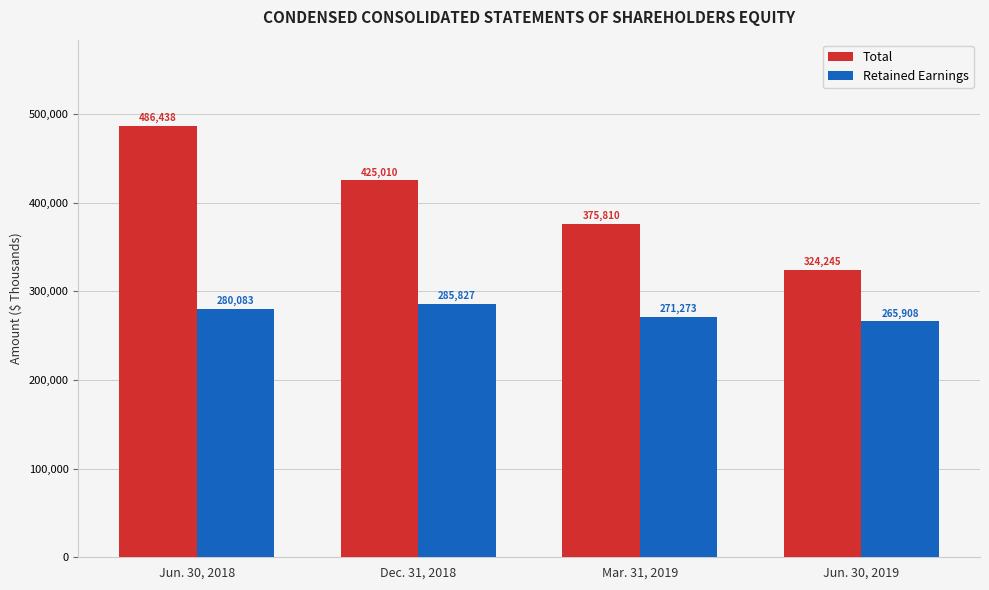

How many groups of bars are there?

4